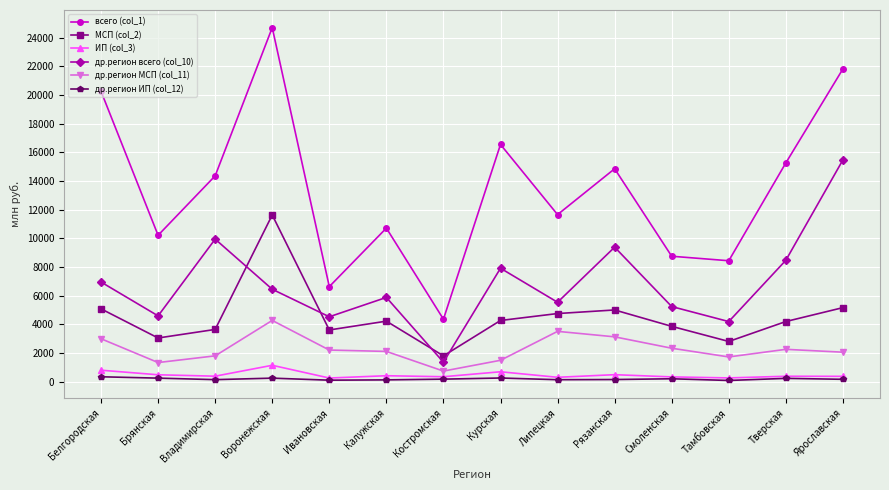

At which category does всего (col_1) reach its first local valley?

Брянская